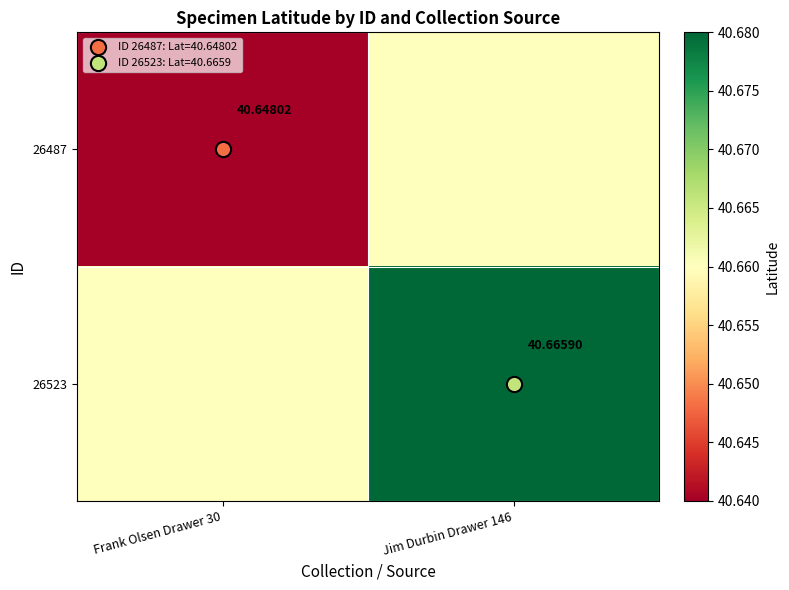

At which label is 26523 closest to 40?

Frank Olsen Drawer 30